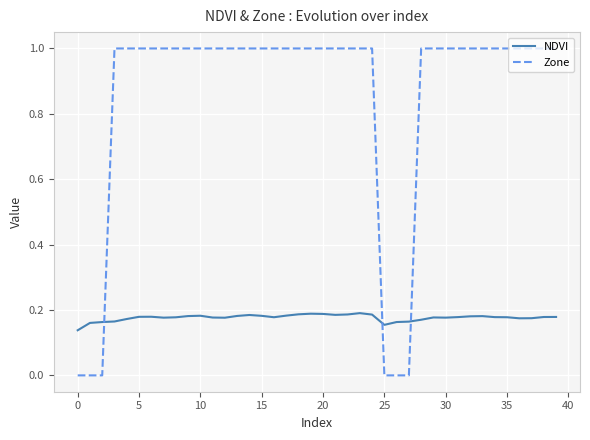

List the series in order of their overall mean, highest first.

Zone, NDVI